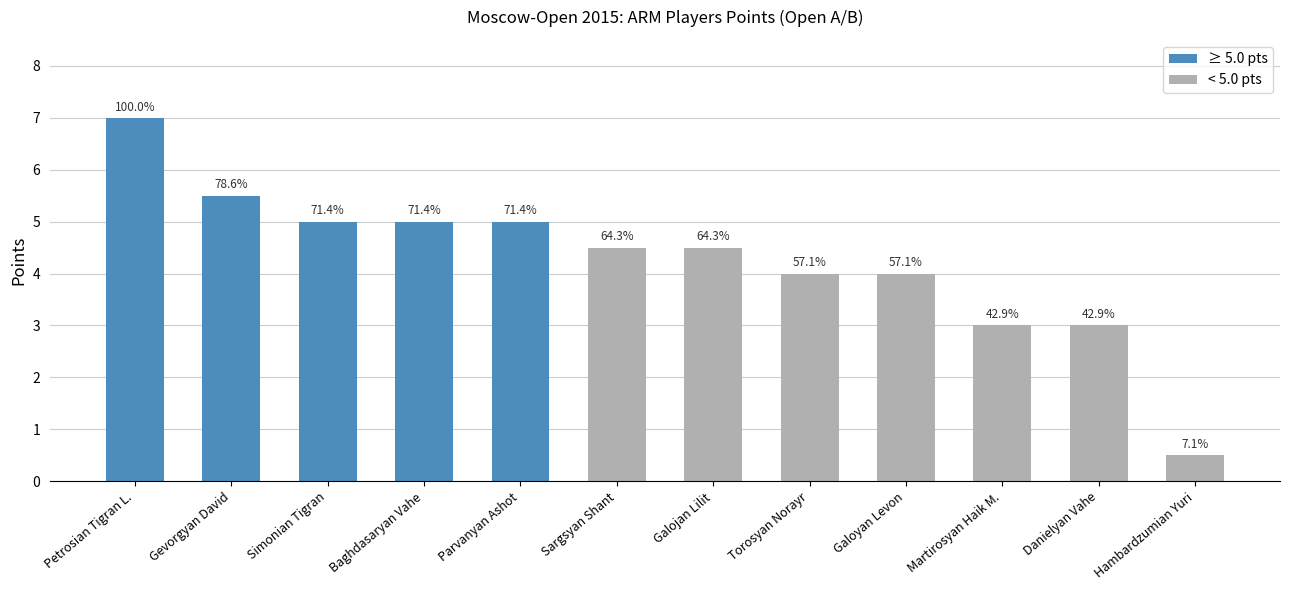

What is the ratio of the value at Simonian Tigran to the value at Danielyan Vahe?

1.7